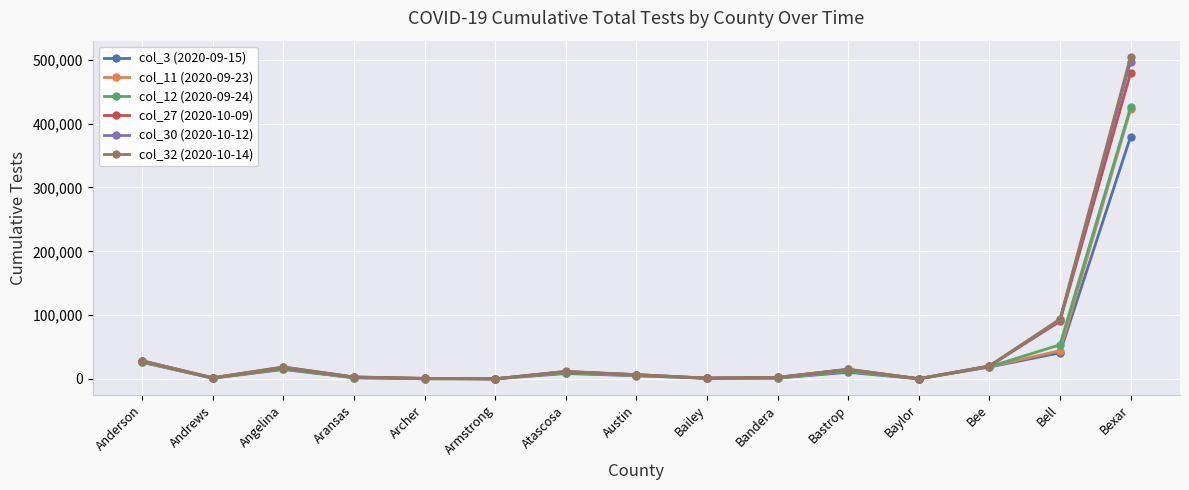

What is the difference between the highest and lowest values at Anderson?

2491